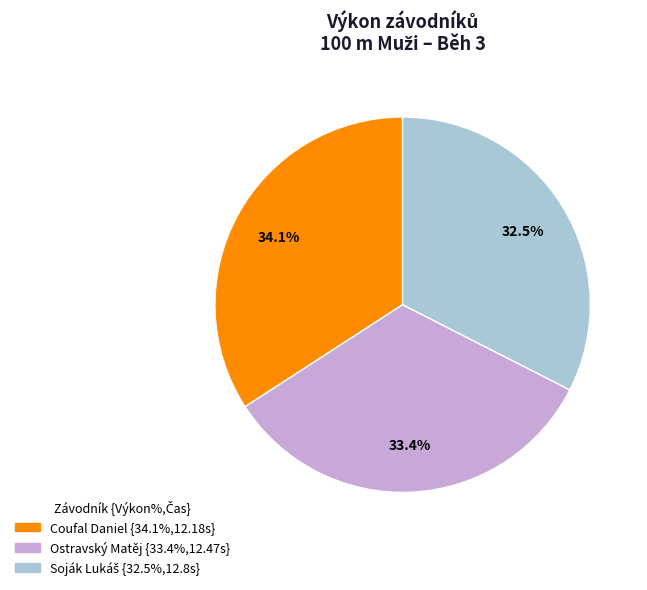

What percentage is the Coufal Daniel slice, to the nearest percent?

34%